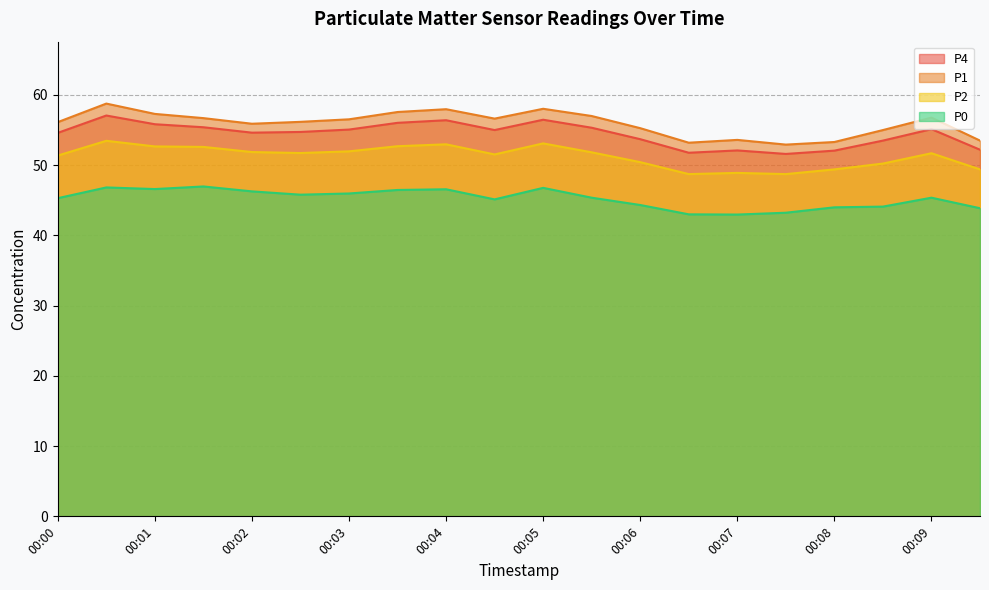

What is the total value across all series at 00:03?

209.5